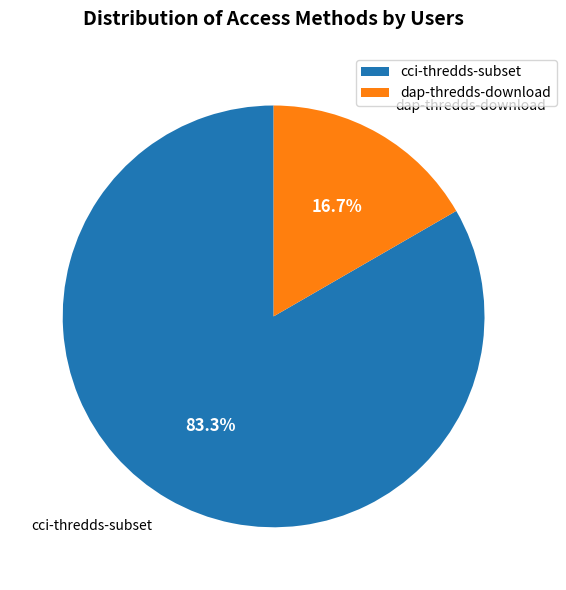

What is the largest slice in the pie chart?

cci-thredds-subset